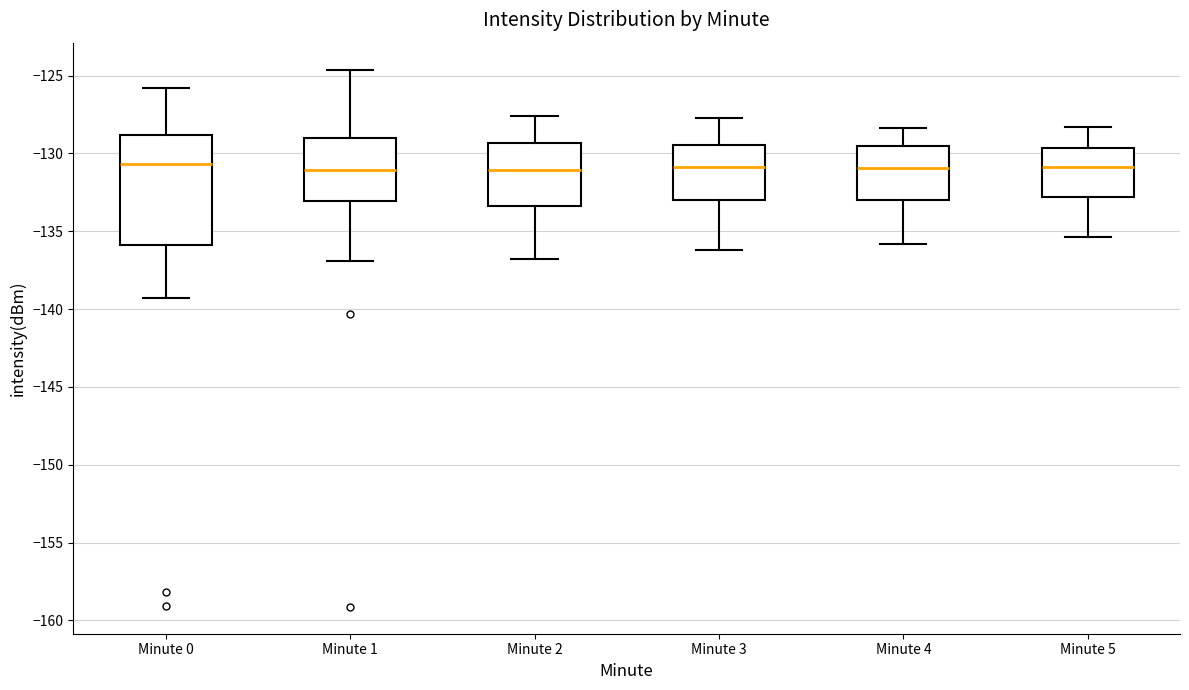

Reading left to right, transcribe this box plot: for each box, give where its median line is, the range the box spans, and where its two whiskers end, as read against the y-axis. The values are not printed on the chart, so give them approximately, as read against the axis.

Minute 0: median -130.5, box -136.0 to -129.0, whiskers -139.5 to -126.0
Minute 1: median -131.0, box -133.0 to -129.0, whiskers -137.0 to -124.5
Minute 2: median -131.0, box -133.5 to -129.5, whiskers -137.0 to -127.5
Minute 3: median -131.0, box -133.0 to -129.5, whiskers -136.0 to -127.5
Minute 4: median -131.0, box -133.0 to -129.5, whiskers -136.0 to -128.5
Minute 5: median -131.0, box -133.0 to -129.5, whiskers -135.5 to -128.5